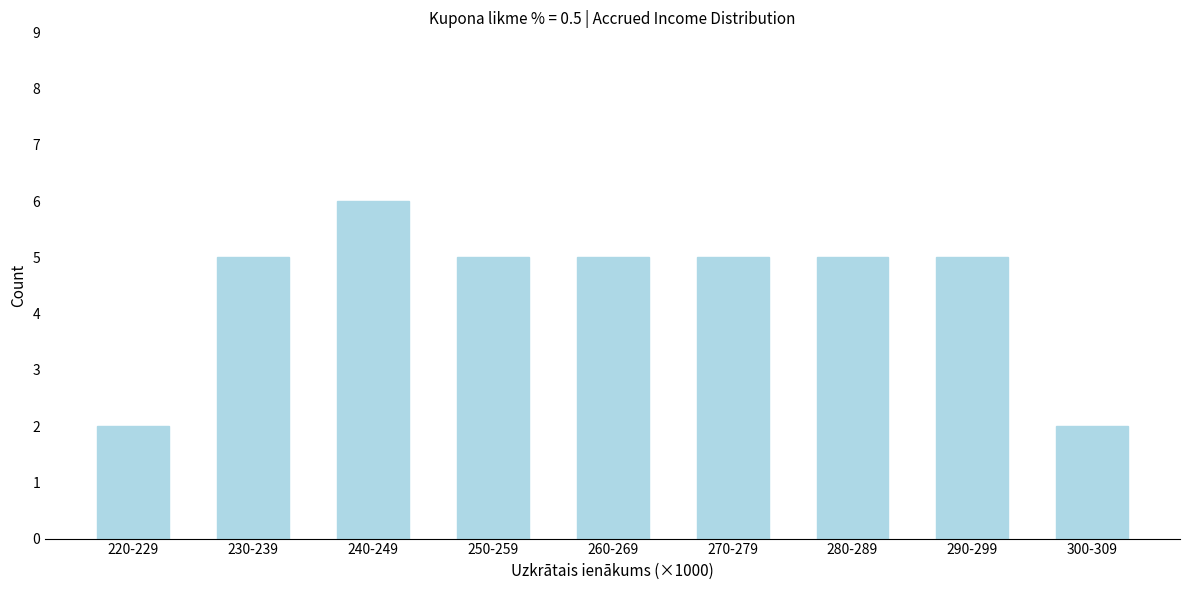

Reading left to right, what are all the values shown in this chart?

2	5	6	5	5	5	5	5	2